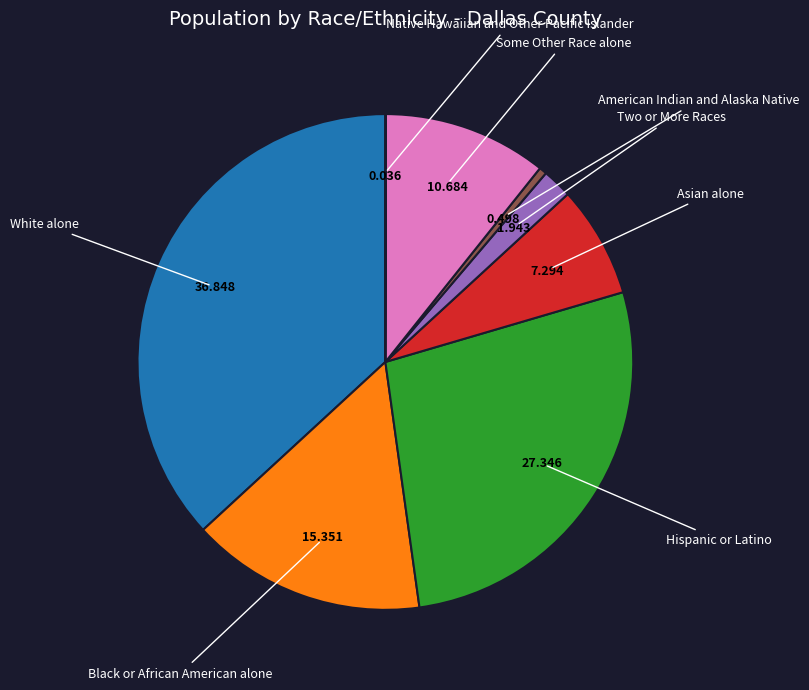

Is there a majority slice in this chart?

No